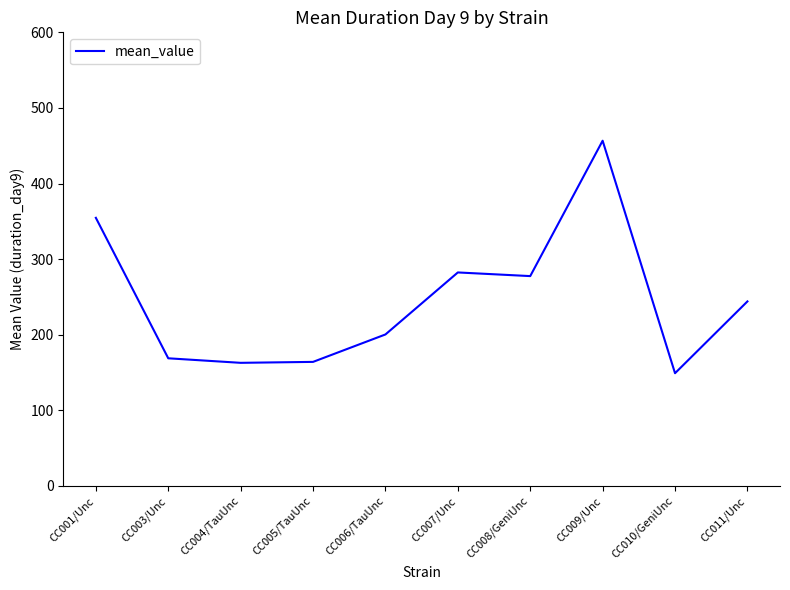

Which has a higher value, CC007/Unc or CC001/Unc?

CC001/Unc